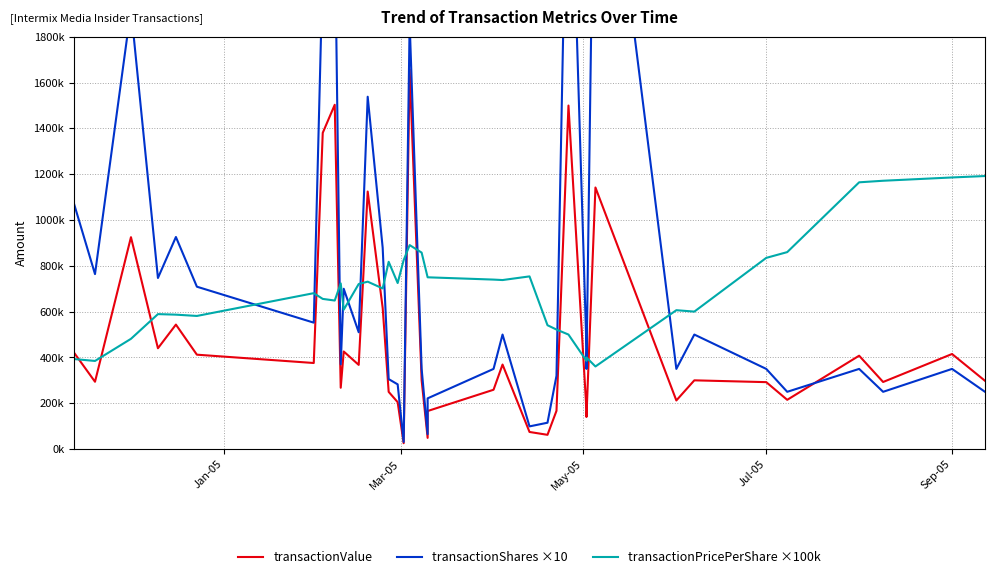

What are all the series names shown in the legend?

transactionValue, transactionShares ×10, transactionPricePerShare ×100k